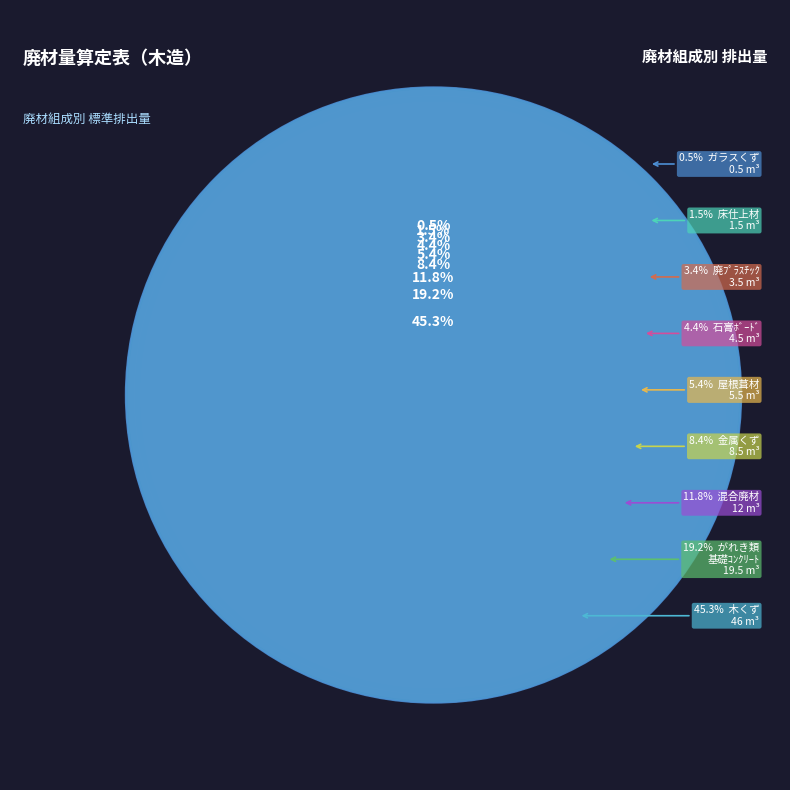

Do 混合廃材 and 廃ﾌﾟﾗｽﾁｯｸ together represent more than half of the pie?

No